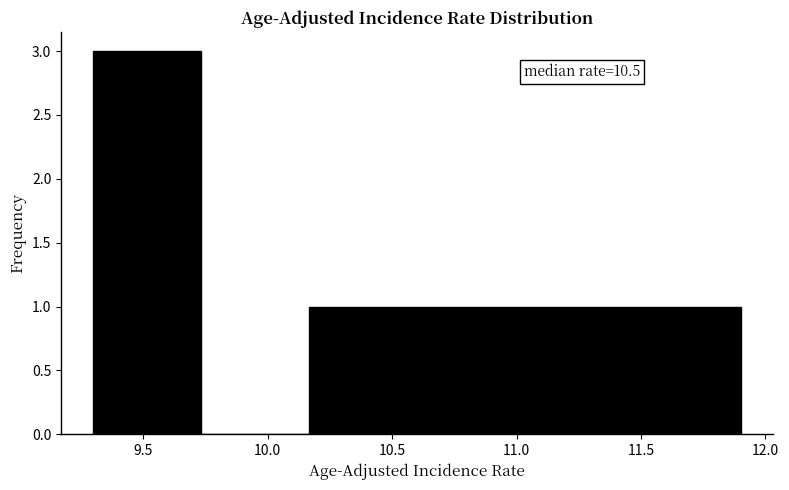

Over which range of the x-axis is the bar tallest?

9.30 to 9.75